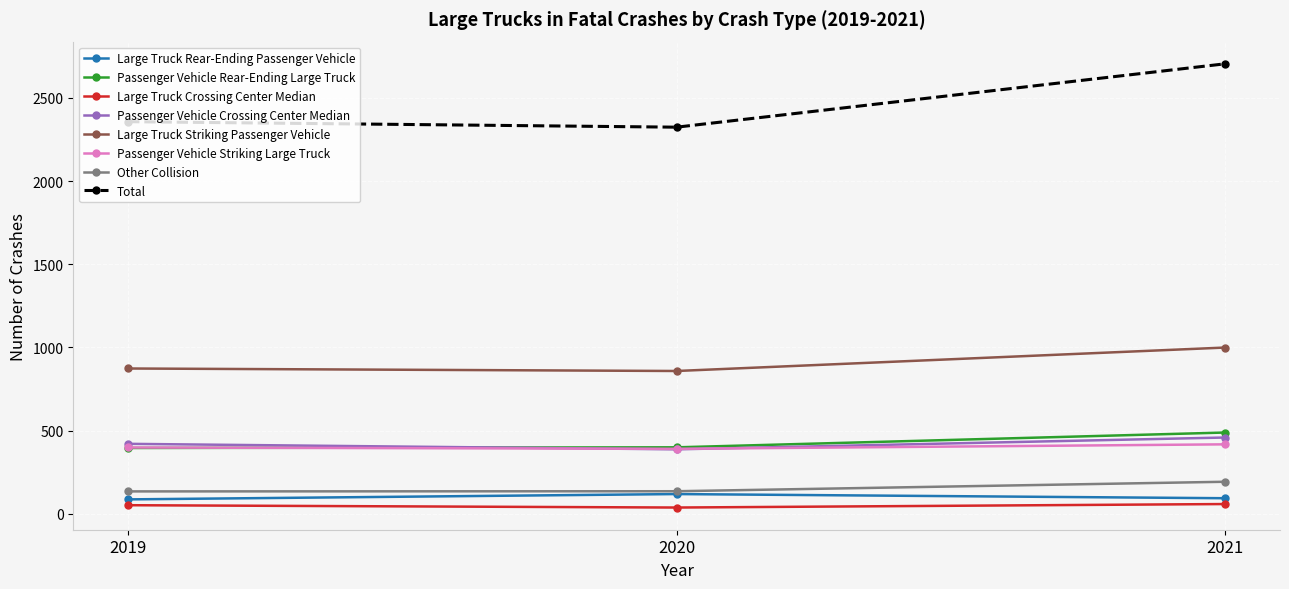

How many lines are shown in the chart?

8